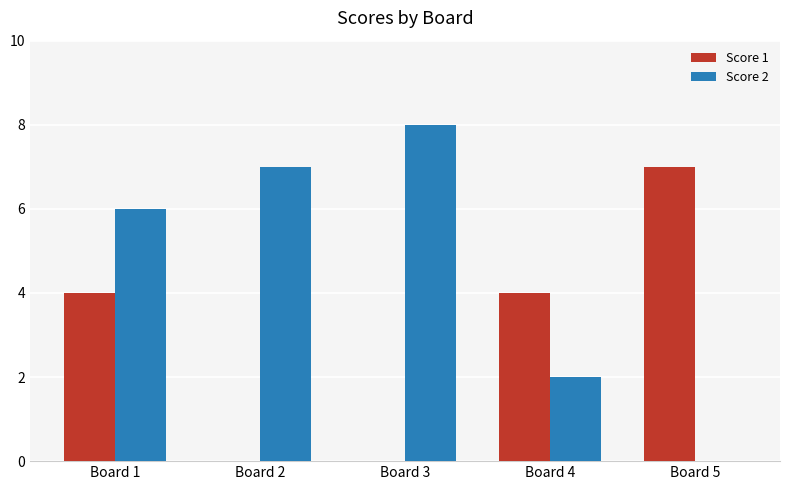

What is the sum of all Score 1 values?

15